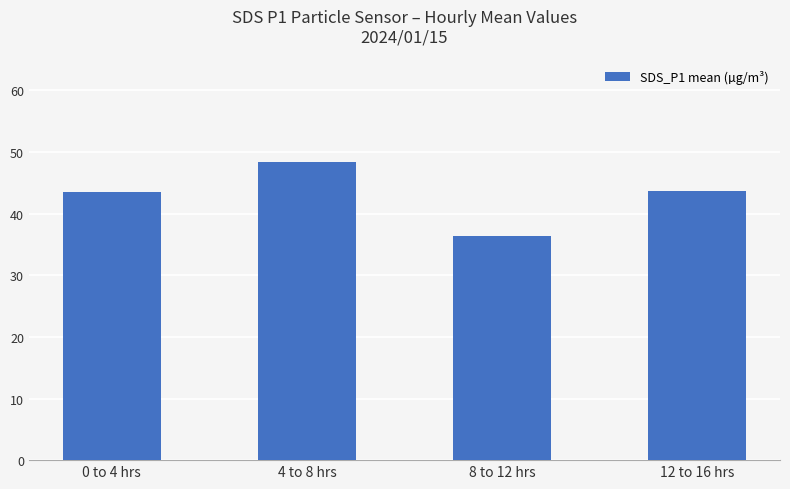

What position from the left is 0 to 4 hrs?

1